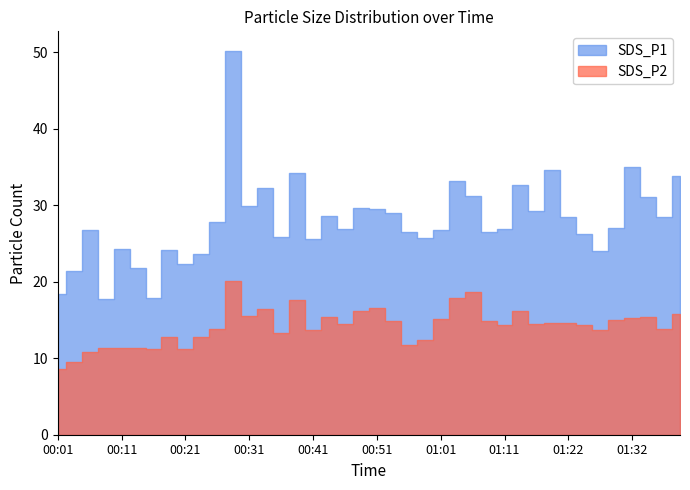

Rank the series by their average value, from lowest to highest.

SDS_P2, SDS_P1